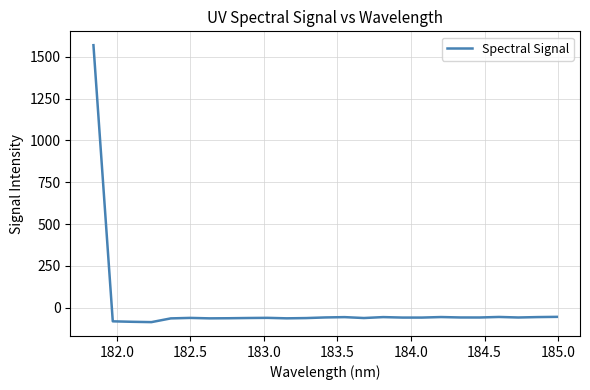

What is the smallest value displayed?

-85.7